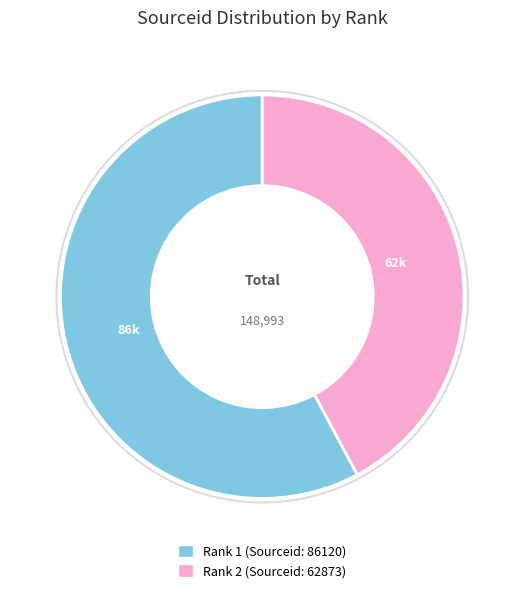

Does any single category account for the majority?

Yes